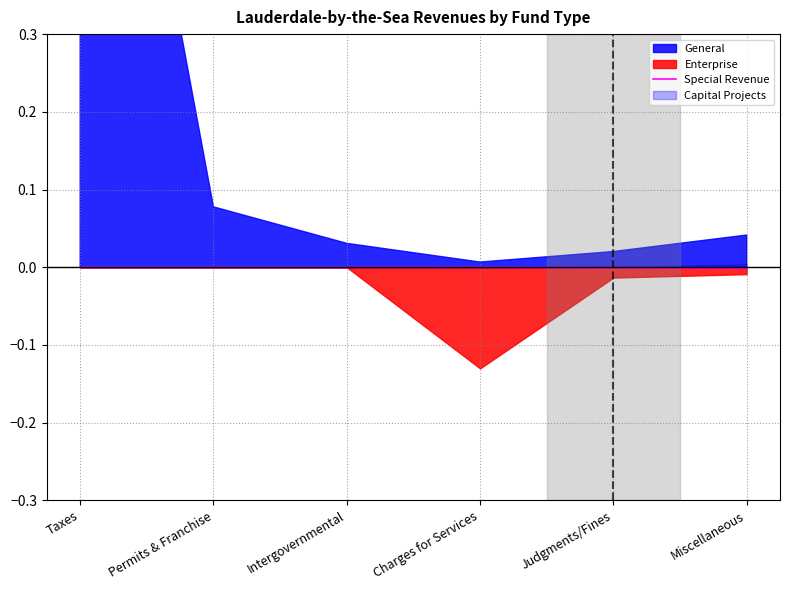

Is it true that Special Revenue equals -0.0 at Miscellaneous?

True